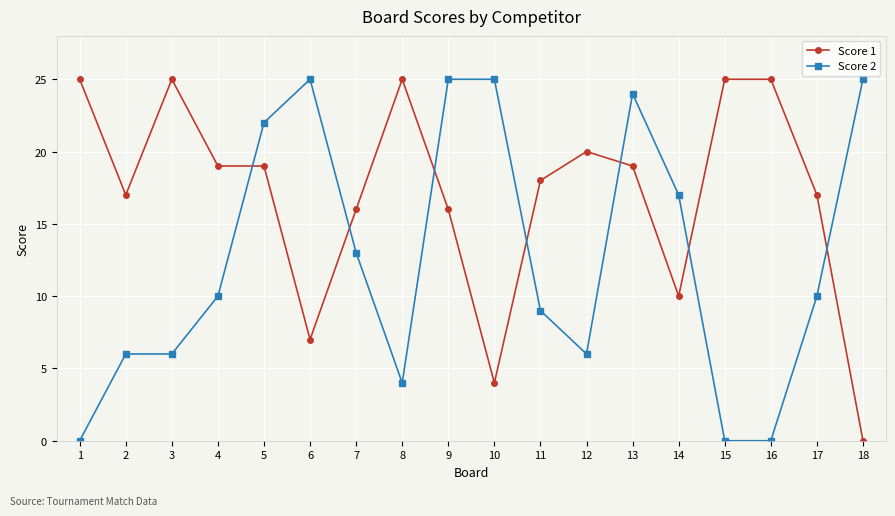

At which category is the sum across all series the highest?

13